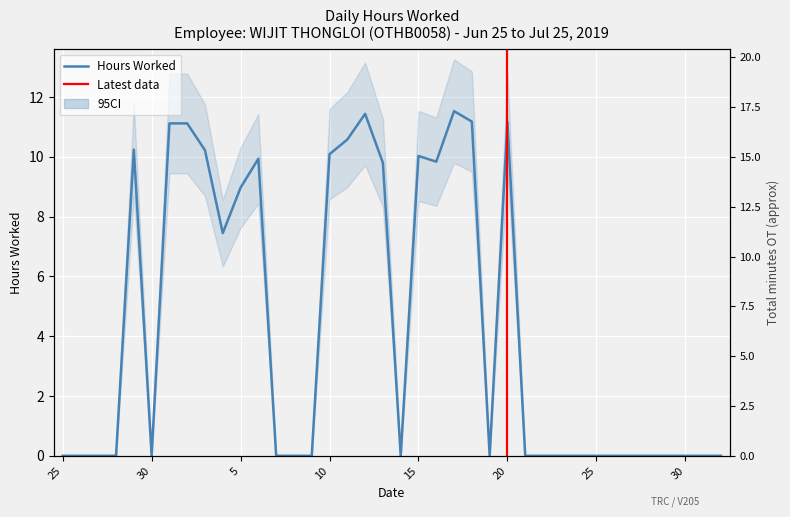

What is the label of the 35th point from the right?

28